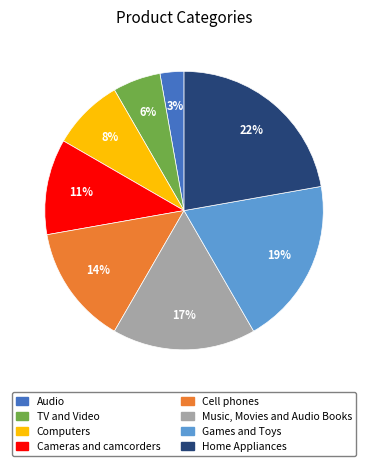

Which category has the smallest portion of the pie?

Audio